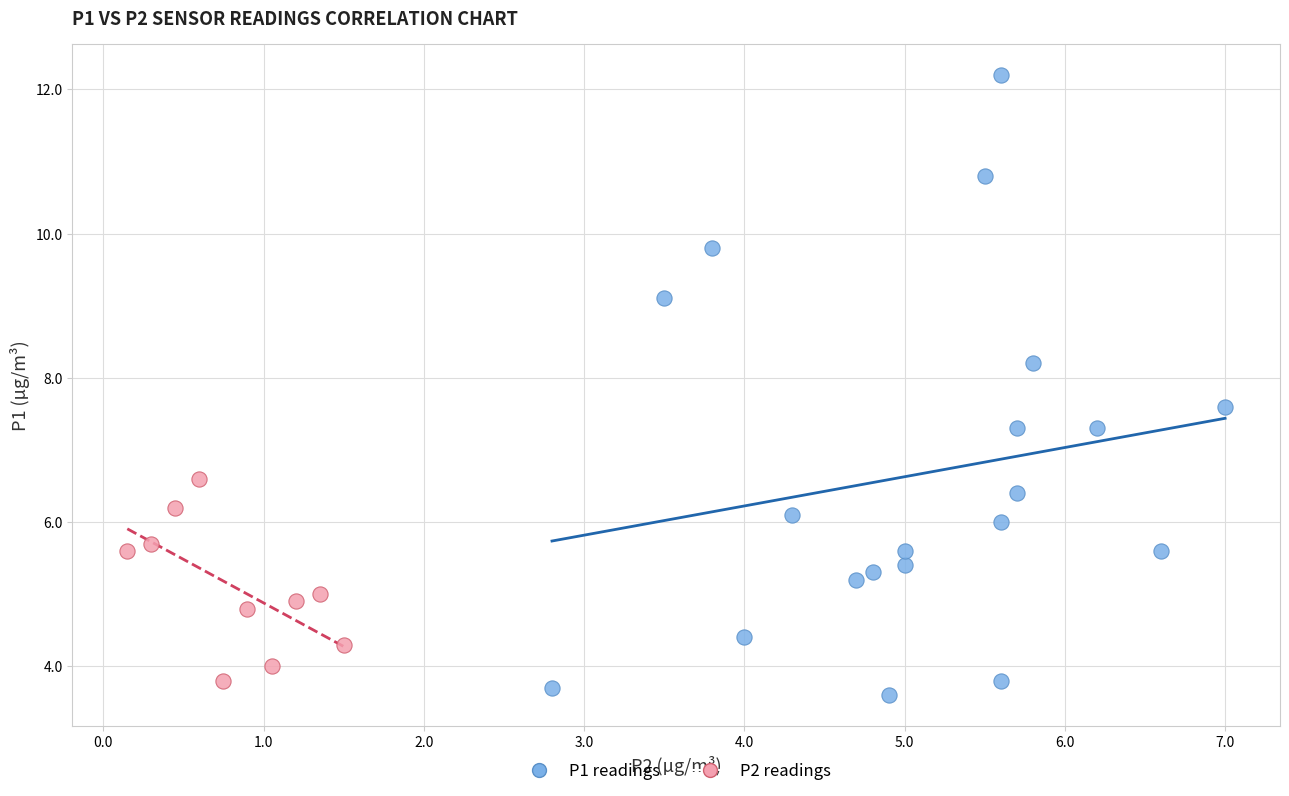

Which series contains the highest Y value?

P1 readings